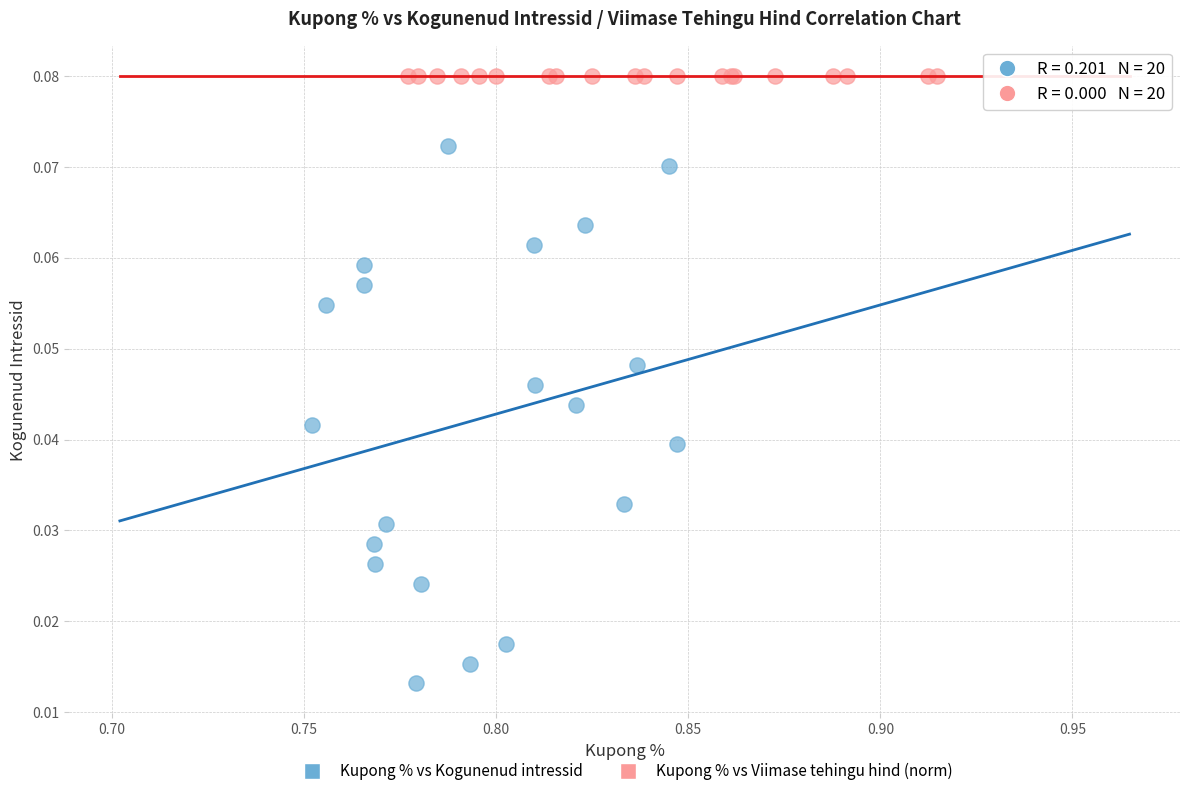

Which series reaches the minimum Y coordinate?

Kupong % vs Kogunenud intressid